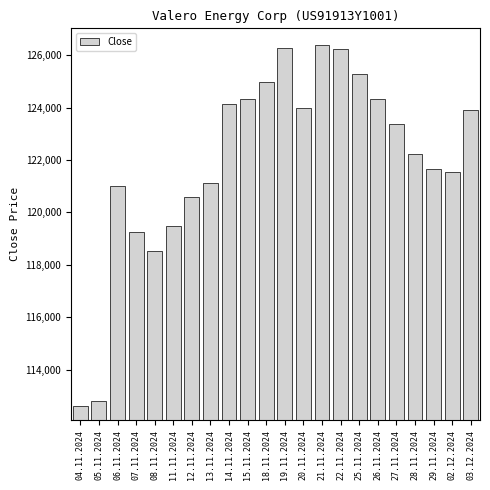

What is the smallest value displayed?

112625